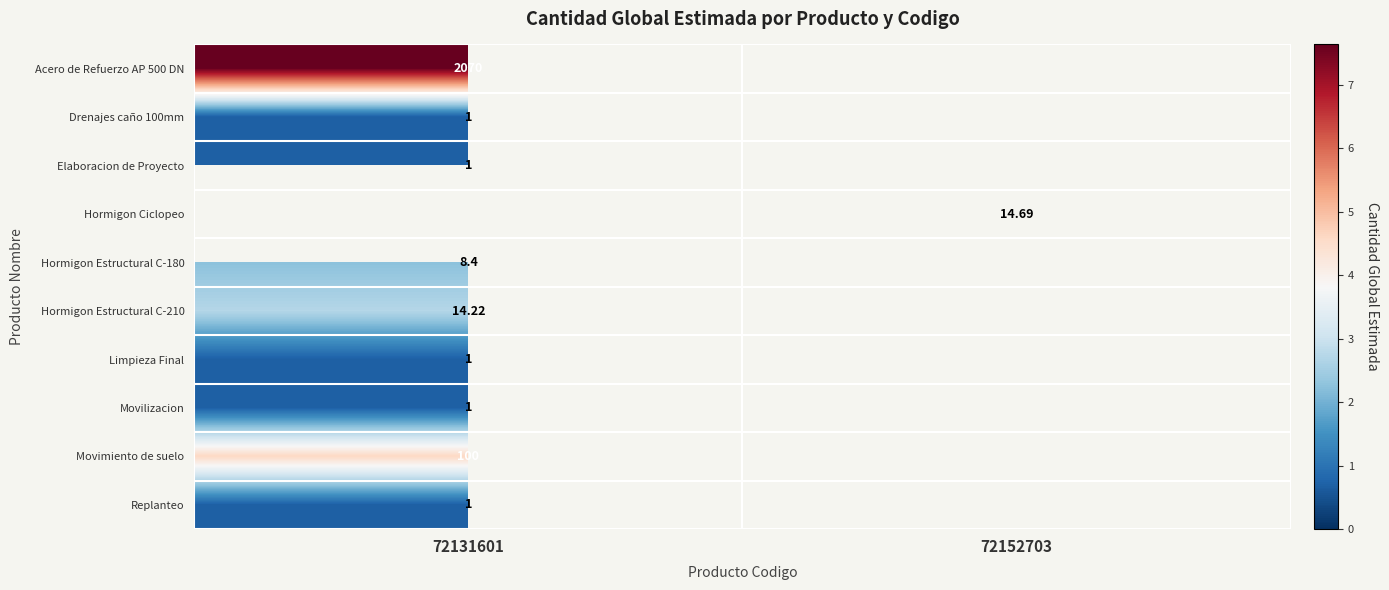

Which series has the largest range (max minus min)?

Acero de Refuerzo AP 500 DN